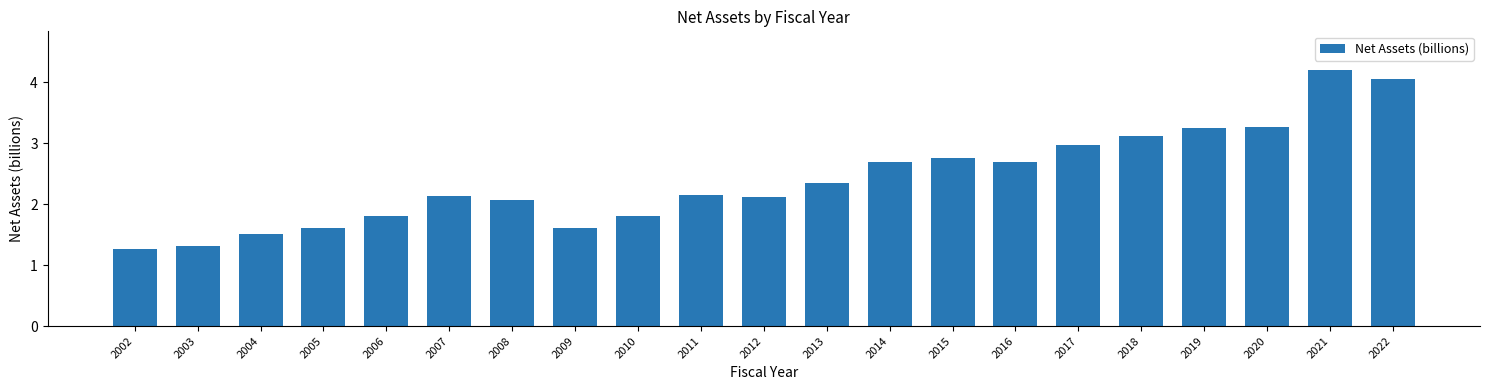

What is the sum of the values at 2011 and 2007?

4.3